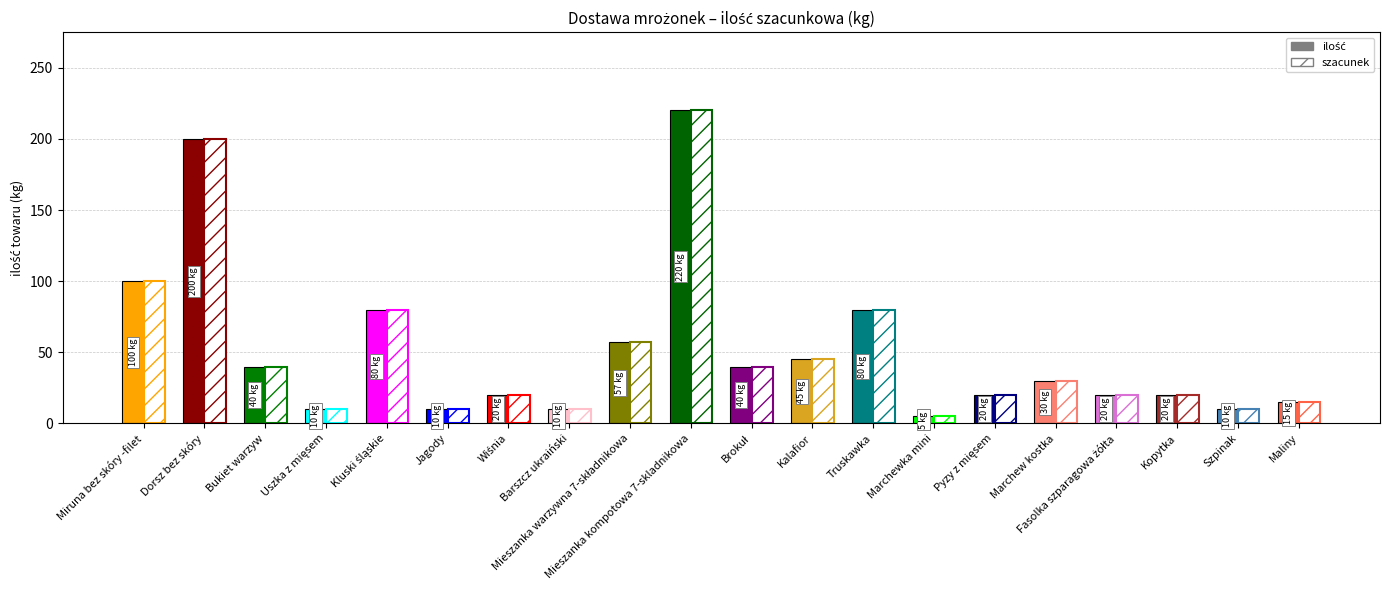

What is the value of the 10th bar from the left?

220